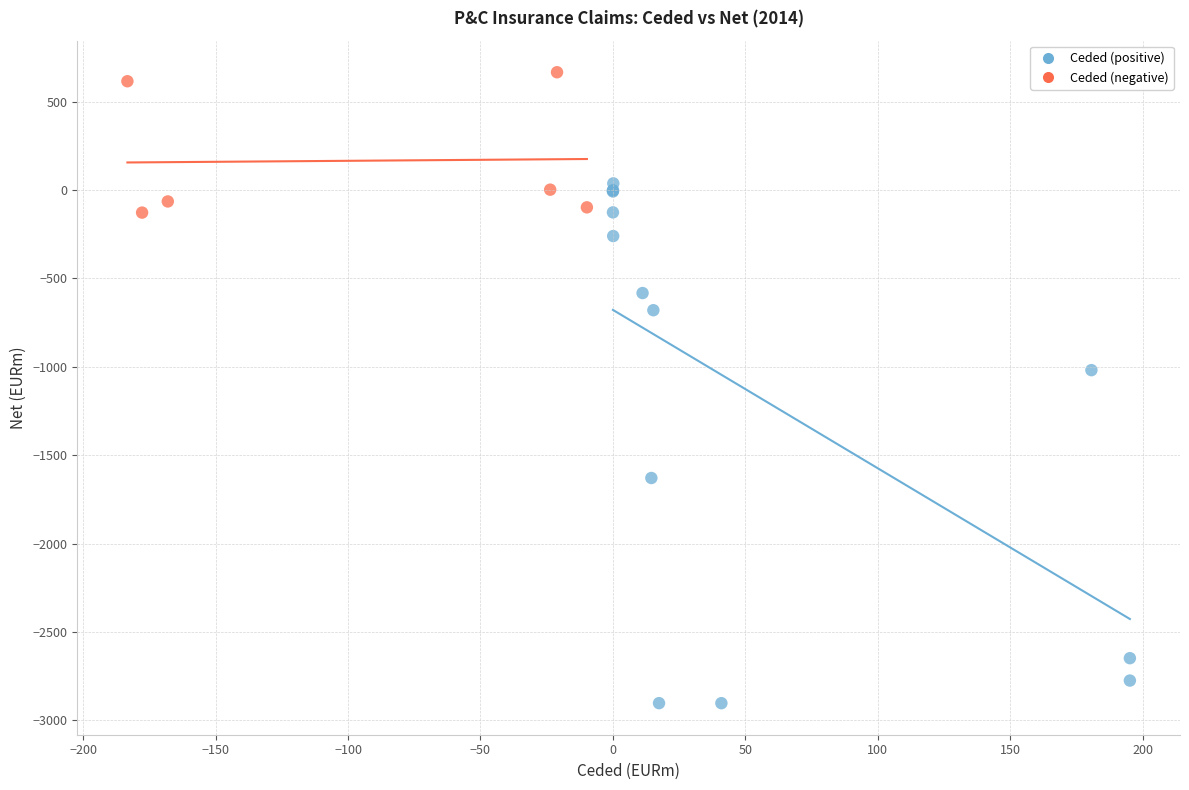

Which series contains the highest Y value?

Ceded (negative)